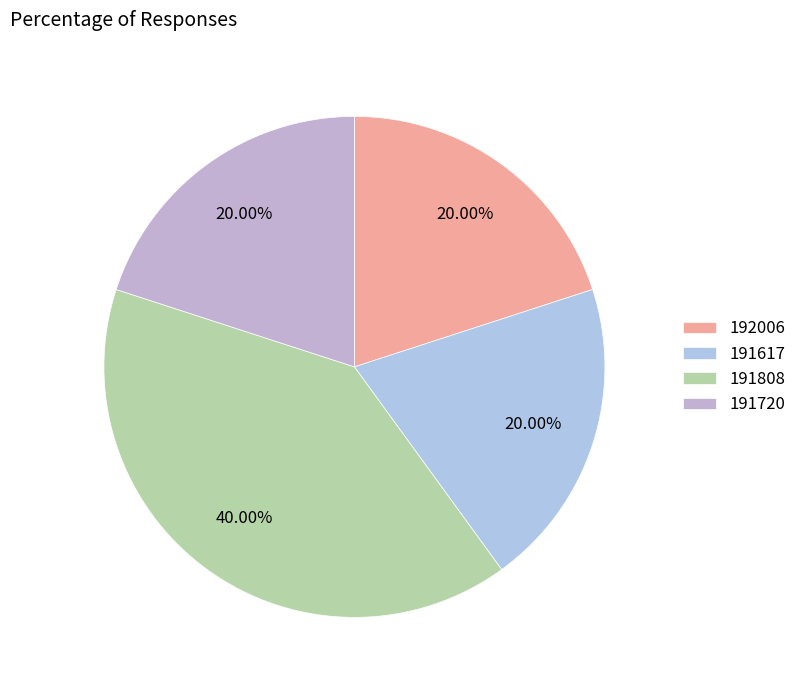

Which has a higher value, 191617 or 191808?

191808